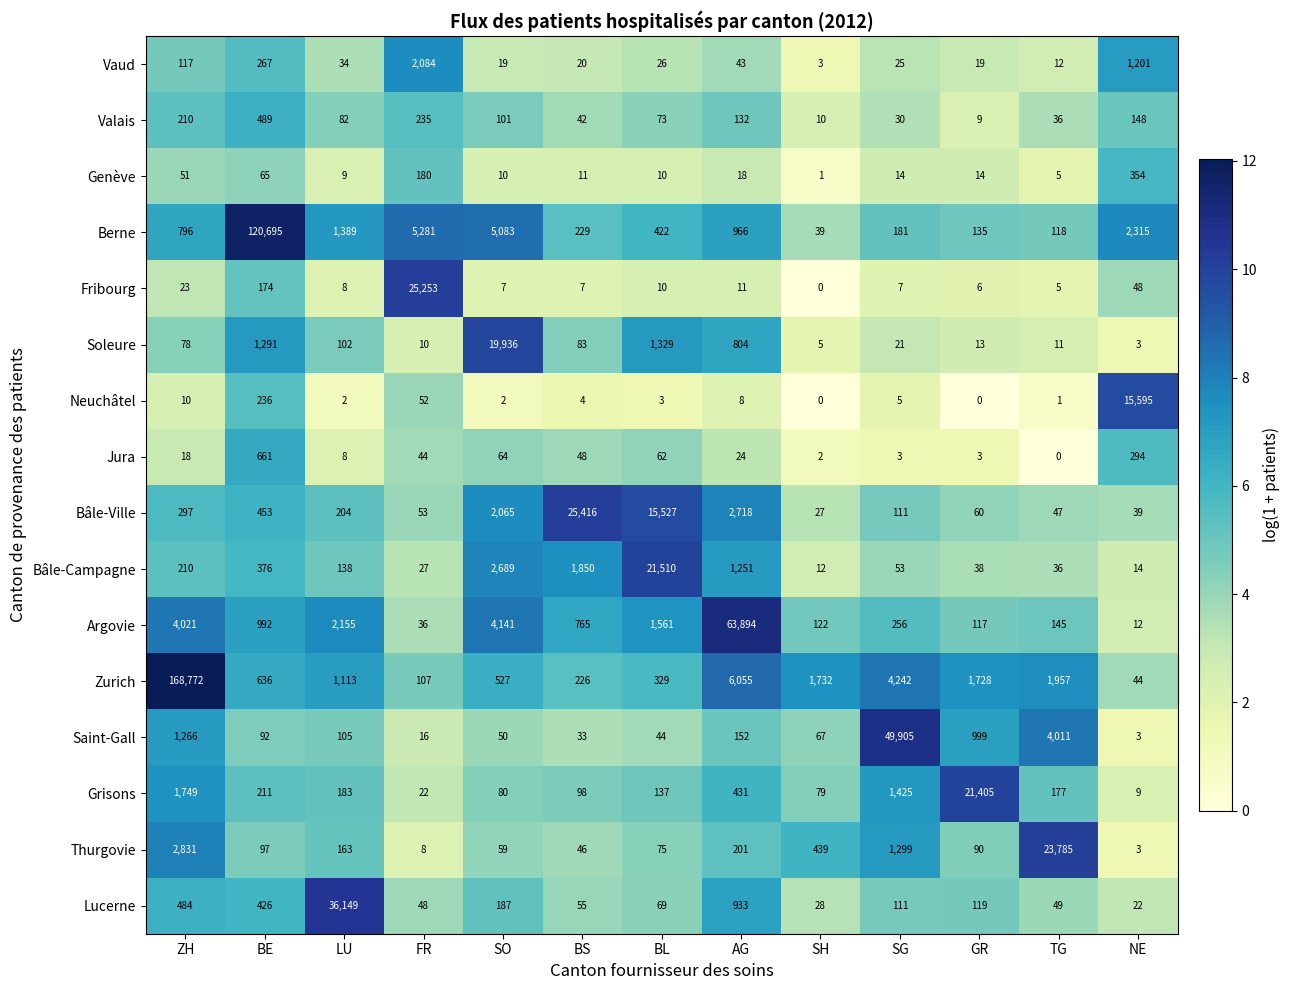

What is the maximum value for Berne?

120695